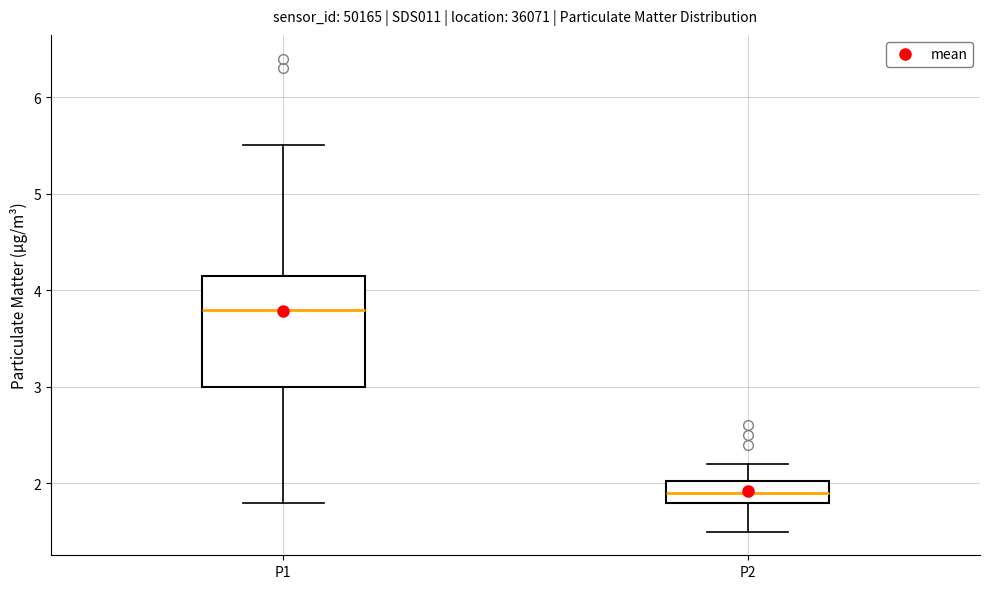

Reading left to right, transcribe this box plot: for each box, give where its median line is, the range the box spans, and where its two whiskers end, as read against the y-axis. The values are not printed on the chart, so give them approximately, as read against the axis.

P1: median 3.8, box 3.0 to 4.2, whiskers 1.8 to 5.5
P2: median 1.9, box 1.8 to 2.0, whiskers 1.5 to 2.2